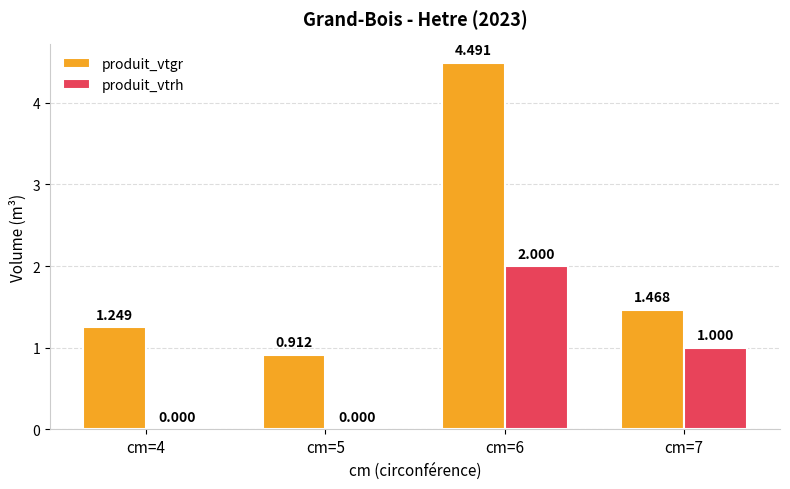

Is it true that produit_vtgr equals 2.4 at cm=7?

False